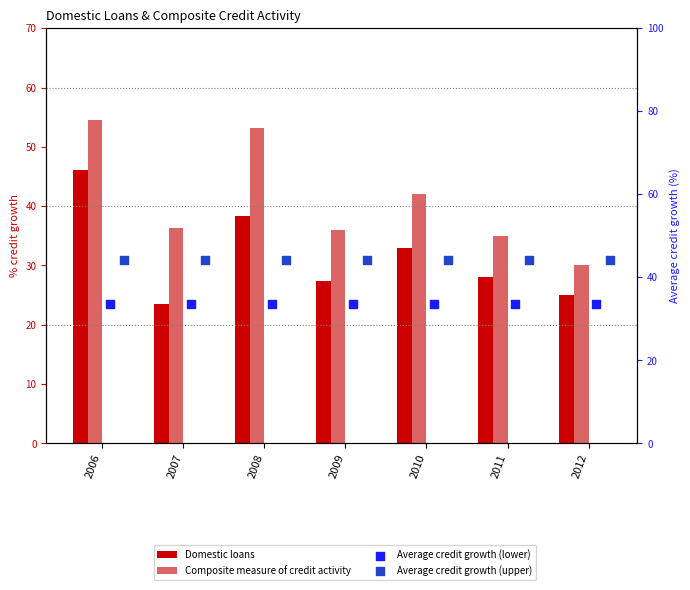

Which series reaches the maximum Y coordinate?

Composite measure of credit activity